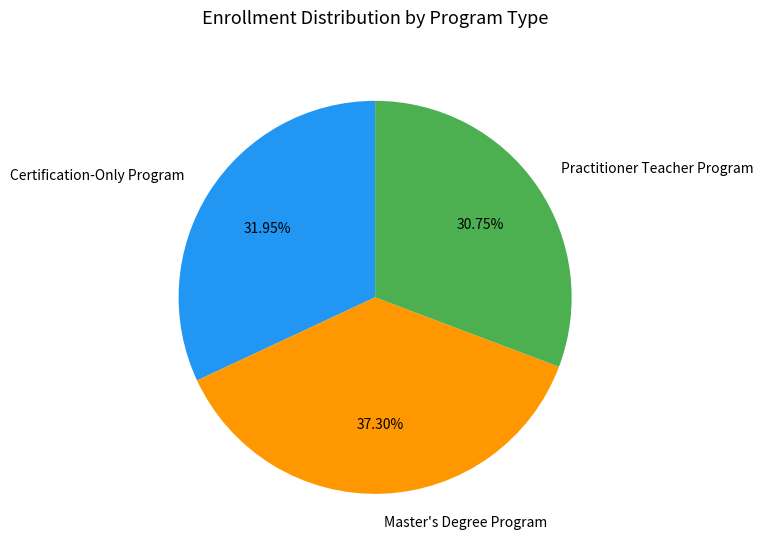

To the nearest percent, what is the average slice percentage?

33%